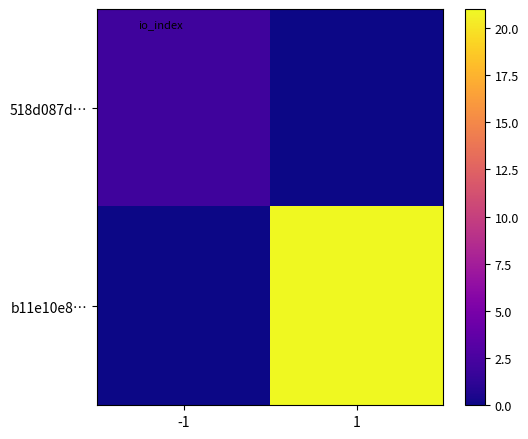

Which series has the widest spread of values?

b11e10e8…